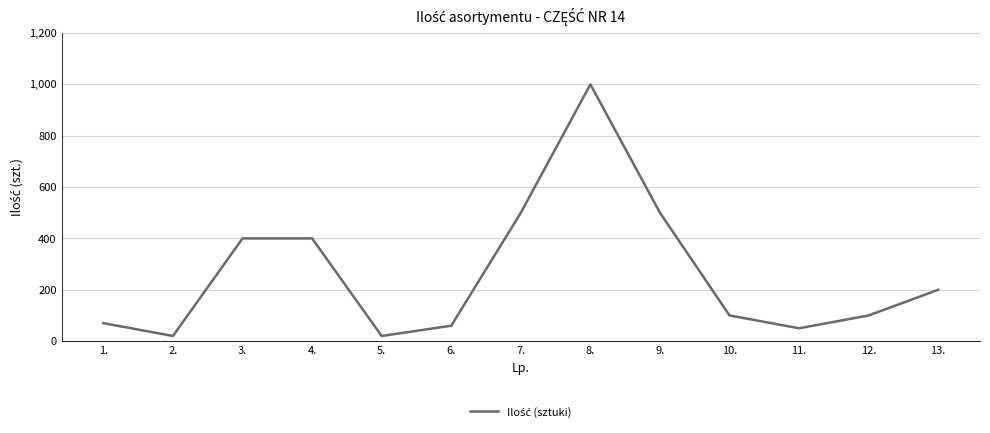

The chart shows a value of 400 at 4.. True or false?

True